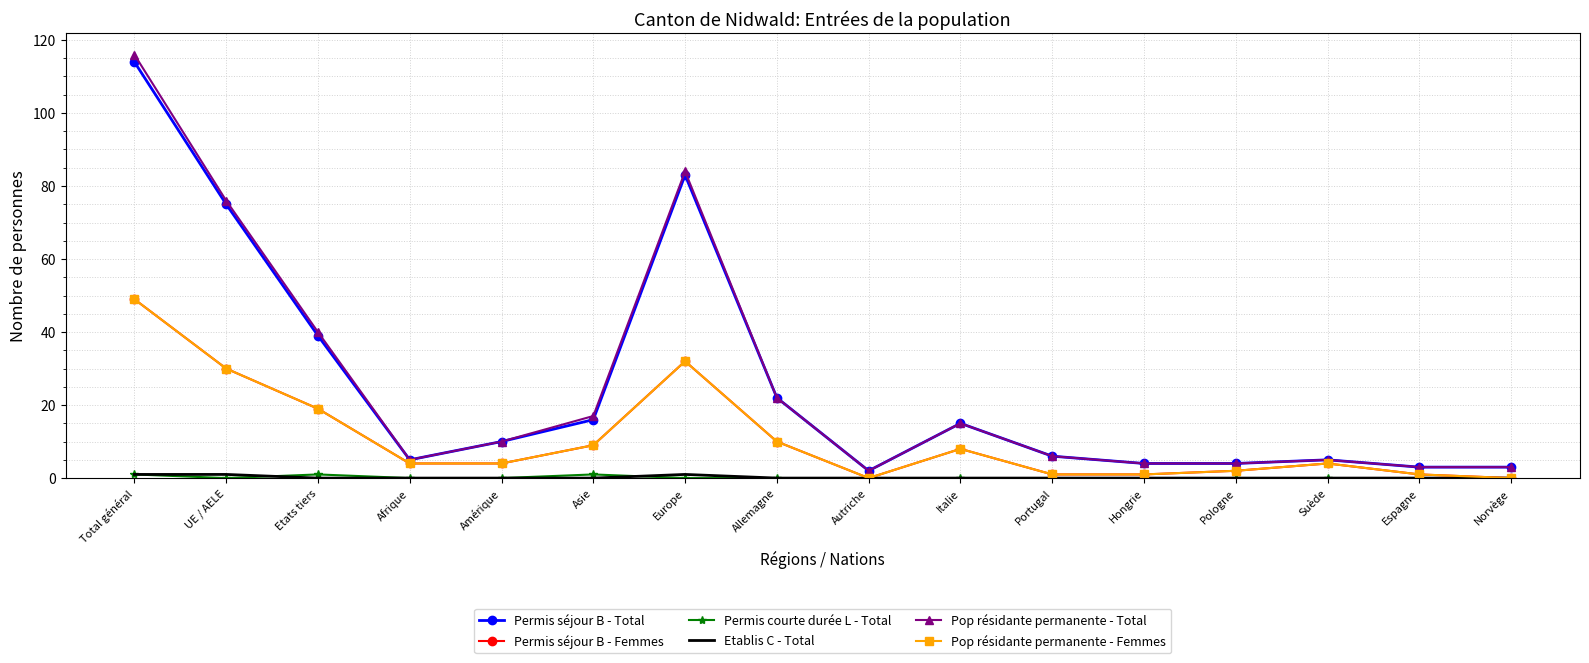

Which series has the largest range (max minus min)?

Pop résidante permanente - Total